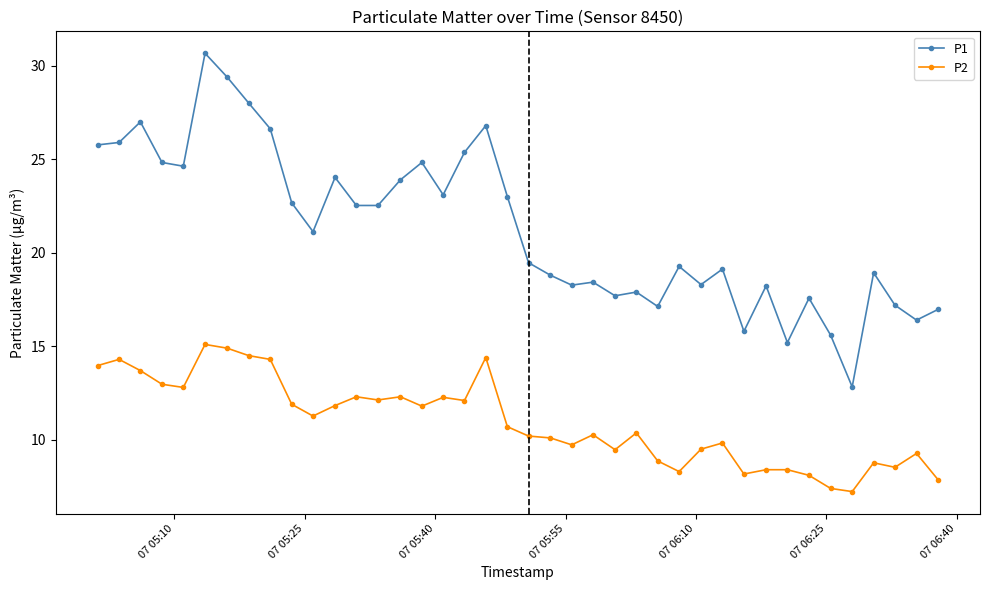

Does the chart display data point markers on the line(s)?

Yes